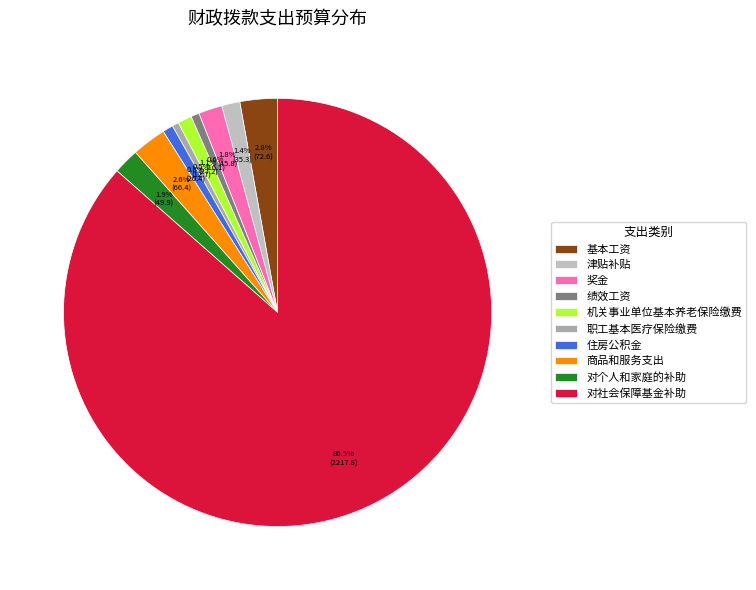

What percentage is the 基本工资 slice, to the nearest percent?

3%